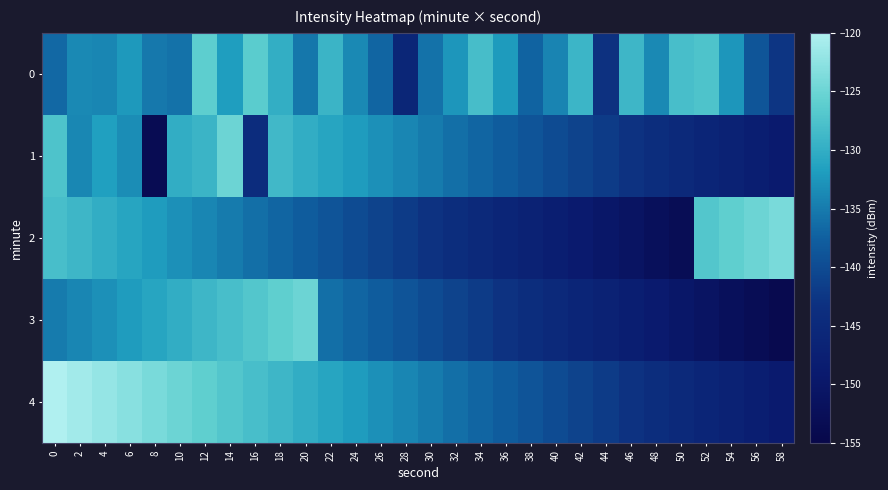

At 28, list the series in order from smallest to largest.

0, 2, 3, 1, 4